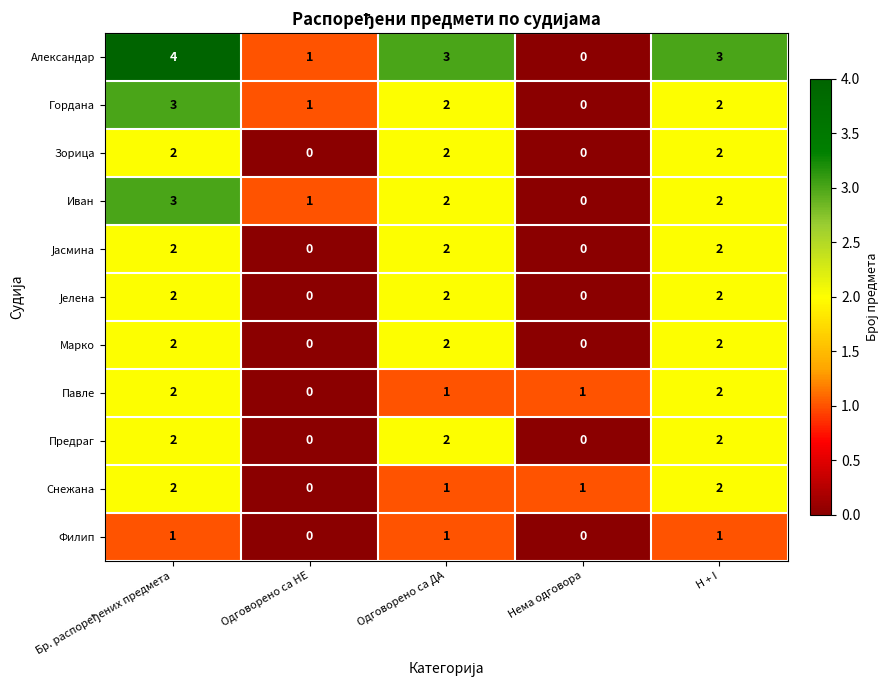

What is the greatest value displayed?

4